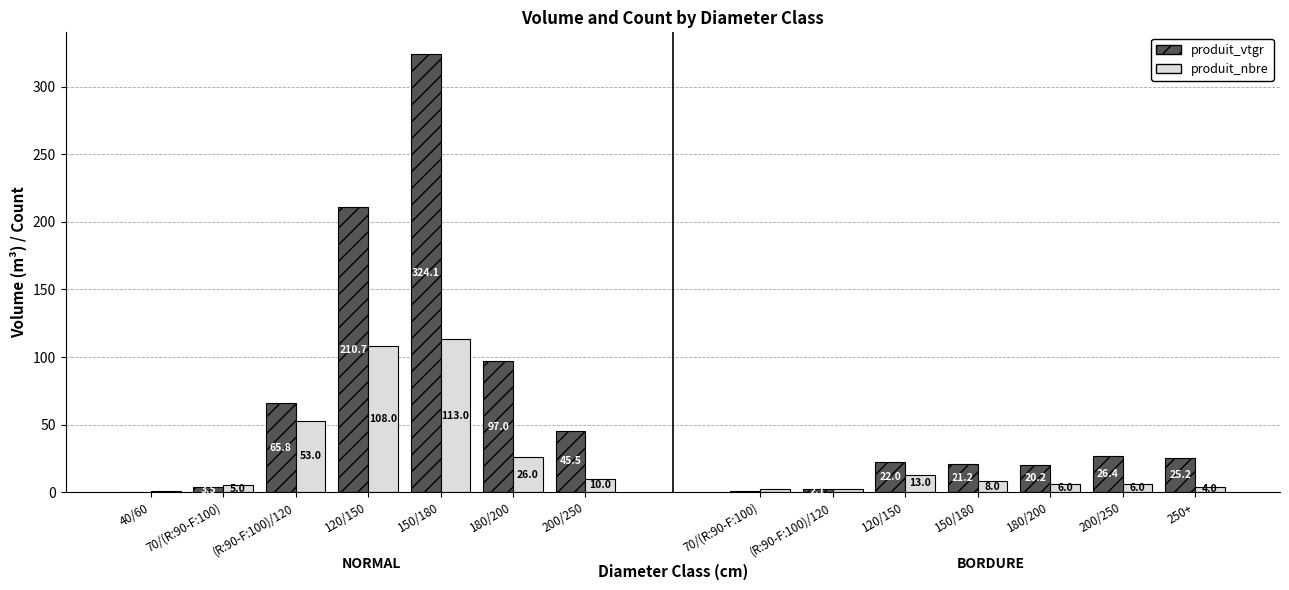

At 70/(R:90-F:100), list the series in order from largest to smallest.

produit_nbre, produit_vtgr